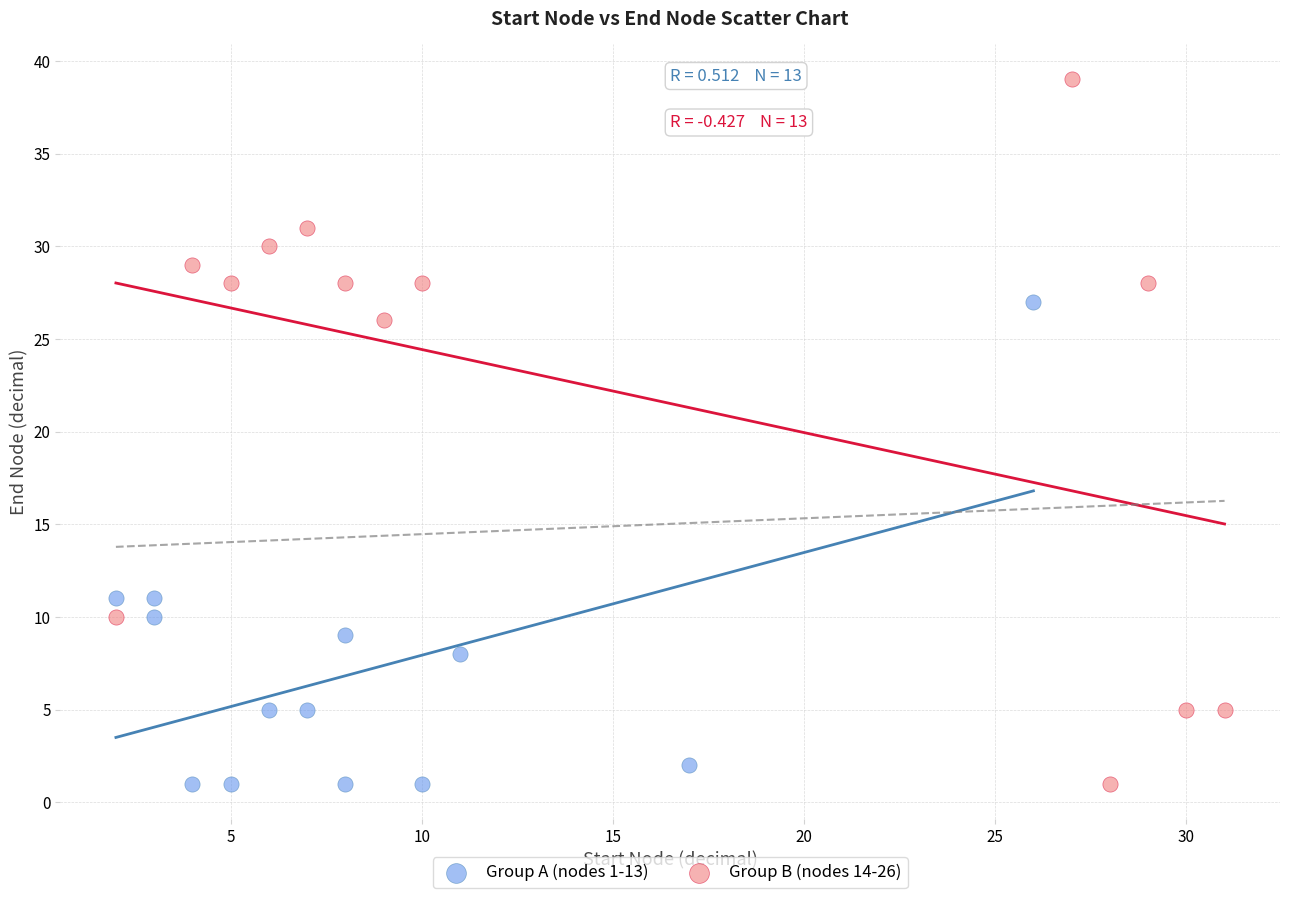

Which series contains the highest Y value?

Group B (nodes 14-26)